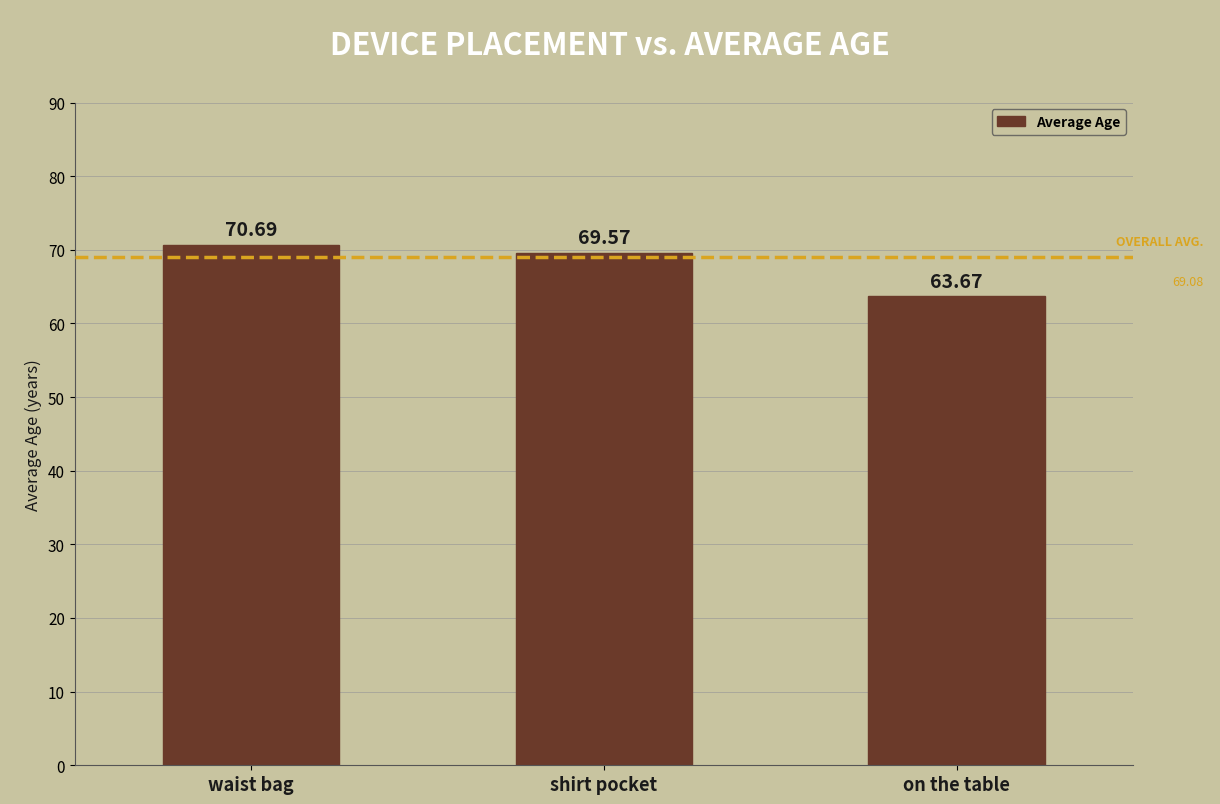

What is the ratio of the value at on the table to the value at shirt pocket?

0.9